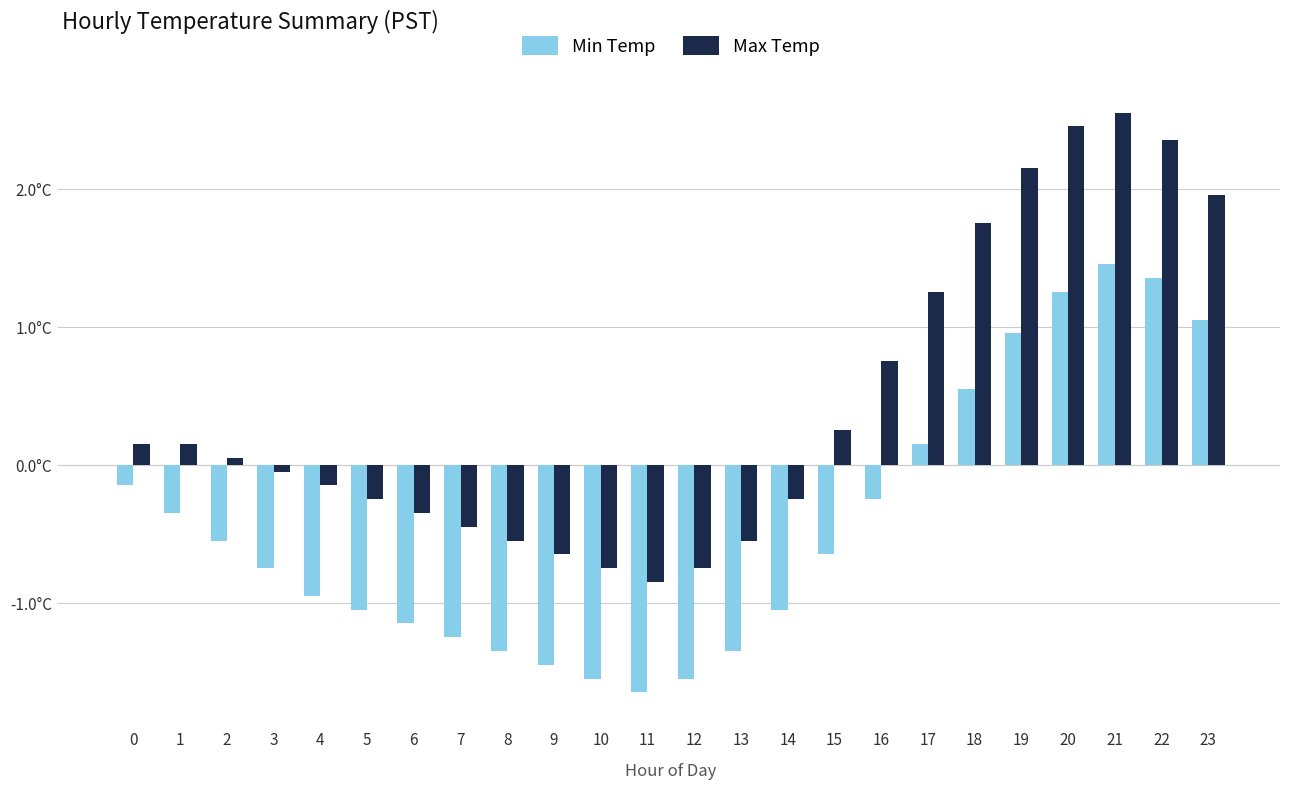

List the series in order of their overall mean, highest first.

Max Temp, Min Temp